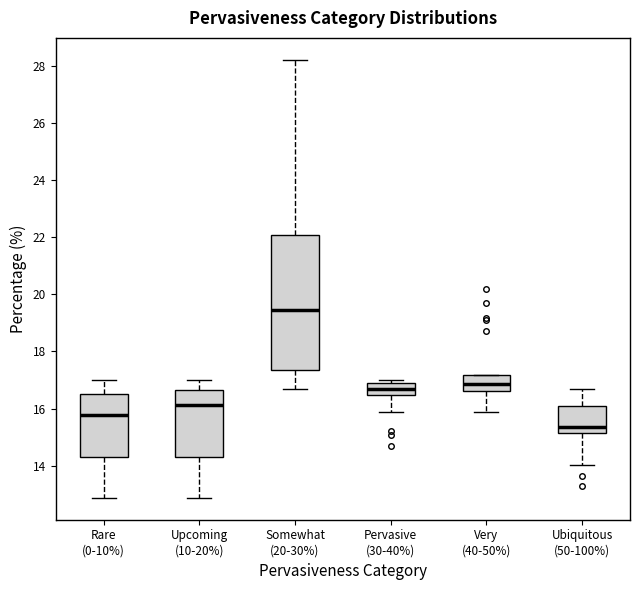

Reading left to right, transcribe this box plot: for each box, give where its median line is, the range the box spans, and where its two whiskers end, as read against the y-axis. The values are not printed on the chart, so give them approximately, as read against the axis.

Rare (0-10%): median 15.8, box 14.4 to 16.6, whiskers 12.8 to 17.0
Upcoming (10-20%): median 16.2, box 14.4 to 16.6, whiskers 12.8 to 17.0
Somewhat (20-30%): median 19.4, box 17.4 to 22.0, whiskers 16.6 to 28.2
Pervasive (30-40%): median 16.6, box 16.4 to 17.0, whiskers 15.8 to 17.0 (just above the box's upper edge)
Very (40-50%): median 16.8, box 16.6 to 17.2, whiskers 15.8 to 17.2
Ubiquitous (50-100%): median 15.4, box 15.2 to 16.0, whiskers 14.0 to 16.6